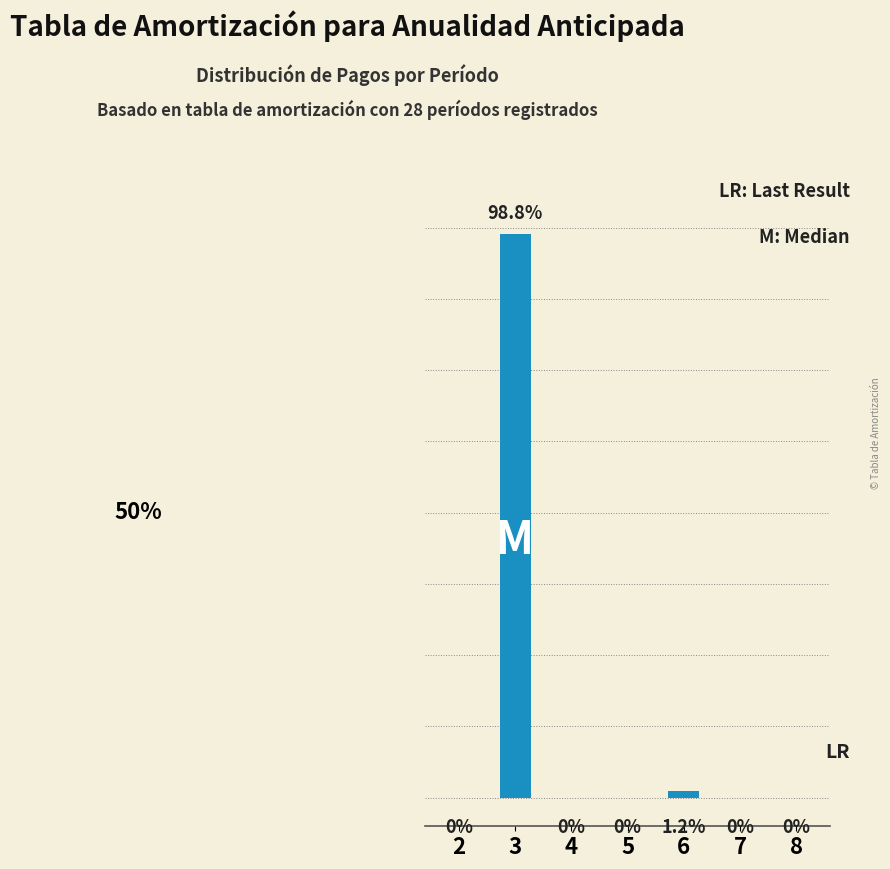

The chart shows a value of 0.0 at 8. True or false?

True